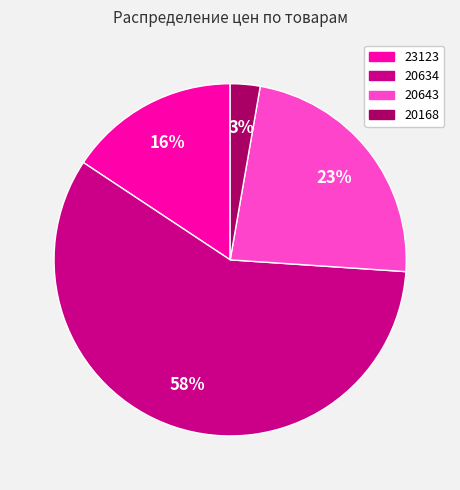

What percentage is the 20643 slice, to the nearest percent?

23%